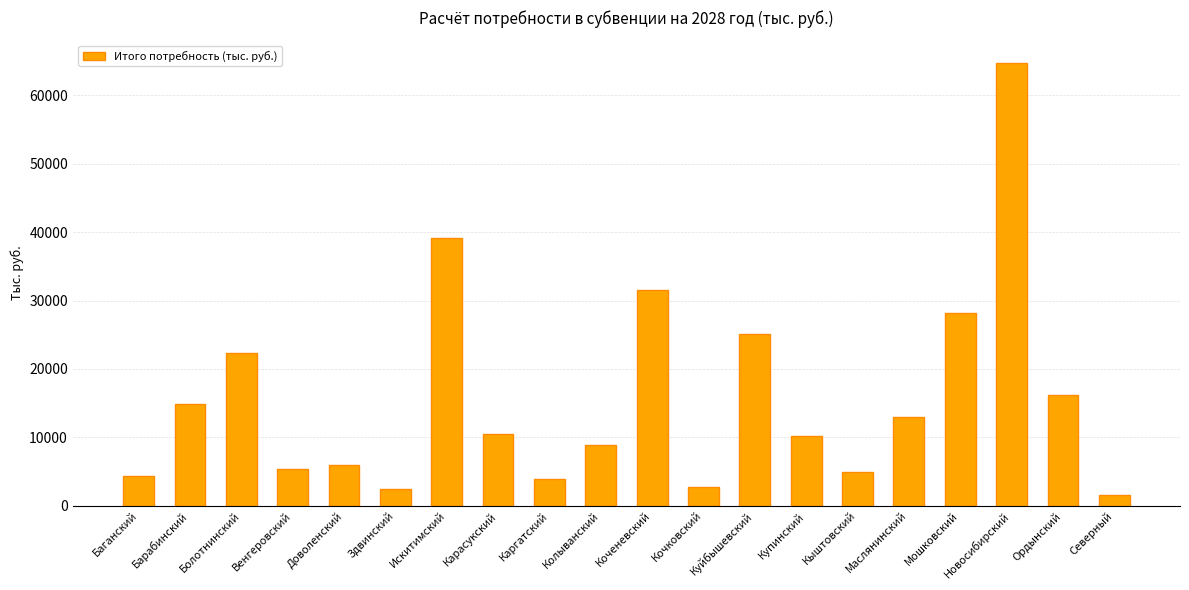

Is it true that the value at Коченевский is 31545.1?

True